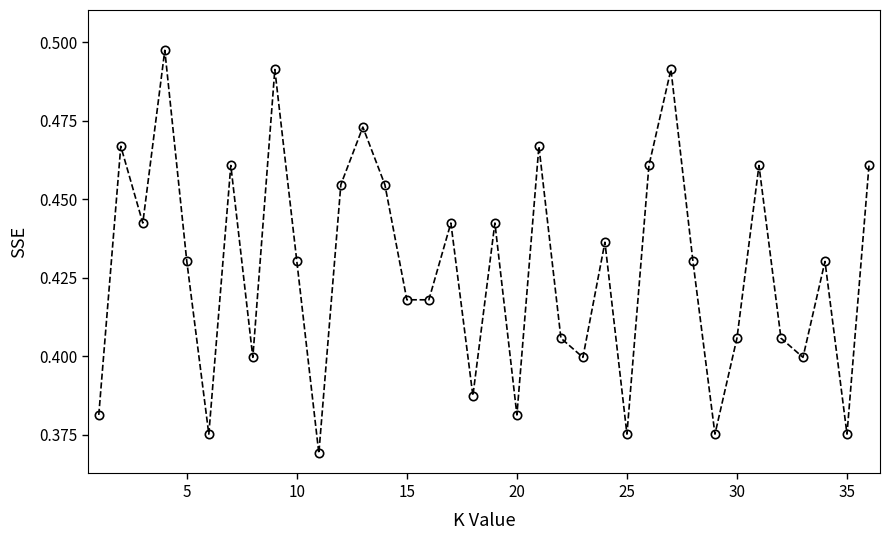

What is the sum of all values?

15.4